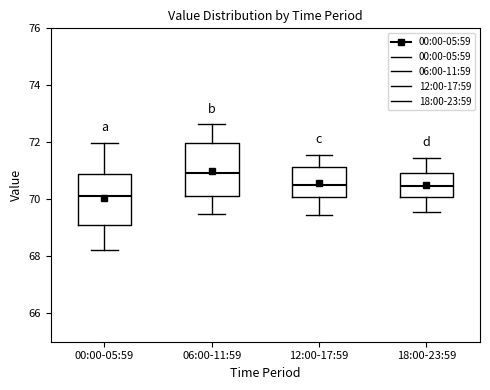

Reading left to right, read every box against the y-axis: the position of its median line, the range the box covers, and the ends of its whiskers. The values are not printed on the chart, so give them approximately, as read against the axis.

00:00-05:59: median 70.2, box 69.0 to 70.8, whiskers 68.2 to 72.0
06:00-11:59: median 71.0, box 70.2 to 72.0, whiskers 69.6 to 72.6
12:00-17:59: median 70.6, box 70.0 to 71.2, whiskers 69.4 to 71.6
18:00-23:59: median 70.4, box 70.0 to 71.0, whiskers 69.6 to 71.4